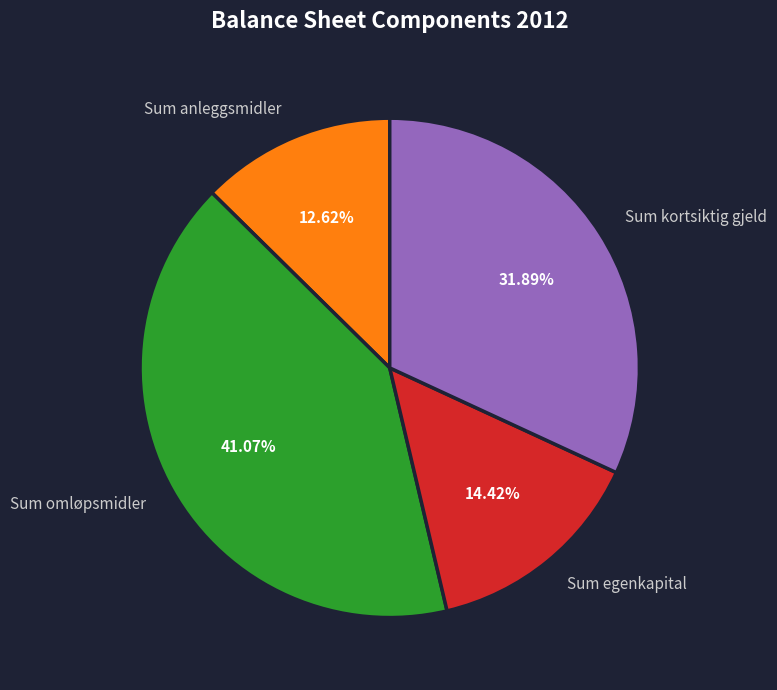

To the nearest percent, what portion does Sum egenkapital represent?

14%